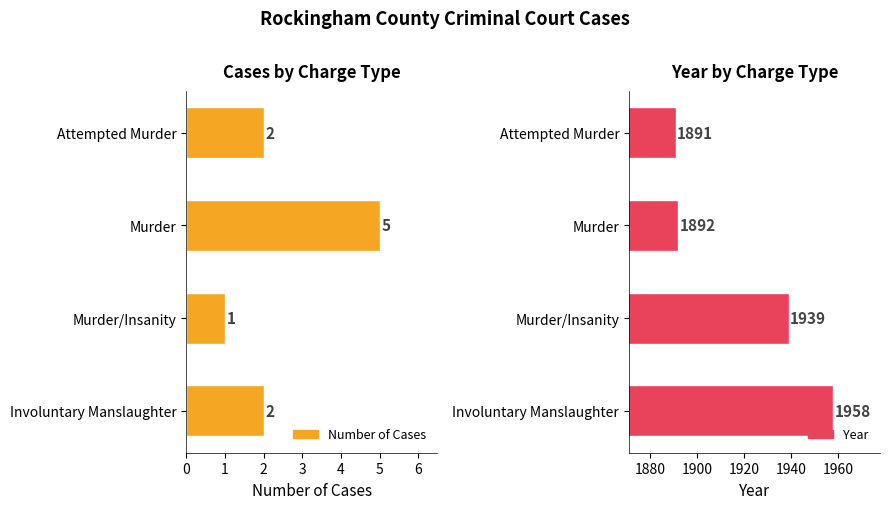

Which series has the largest total across all categories?

Year